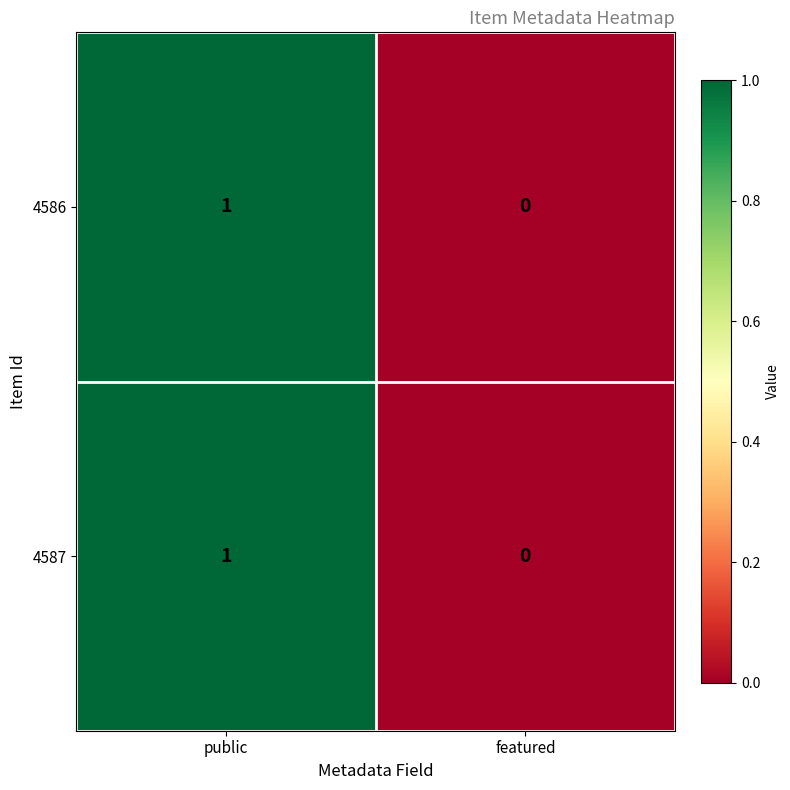

Reading left to right, what are all the values shown in this chart?

4586: public=1	featured=0
4587: public=1	featured=0